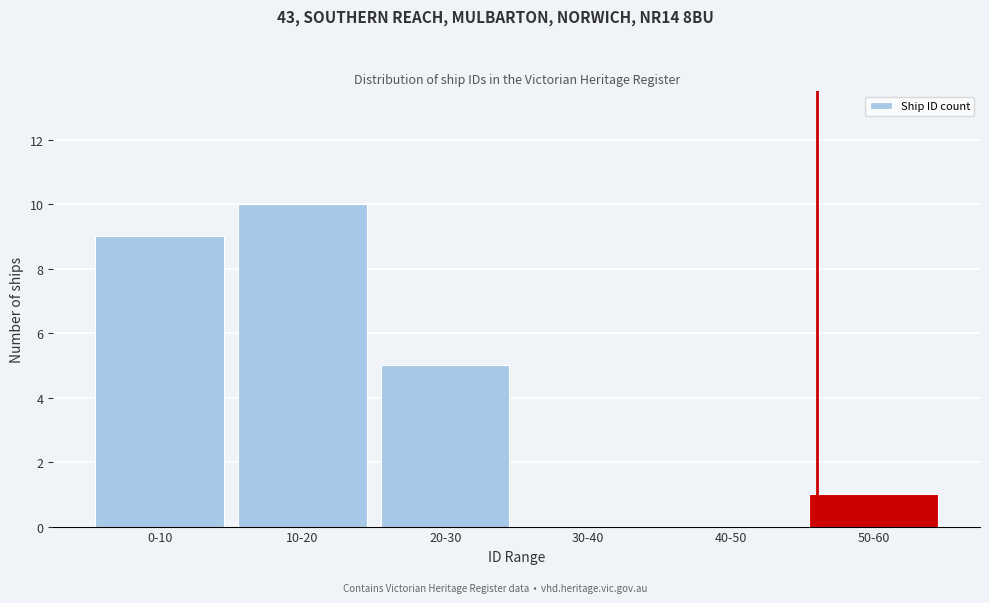

Reading right to left, list all the values displayed in this chart.

50-60=1	40-50=0	30-40=0	20-30=5	10-20=10	0-10=9